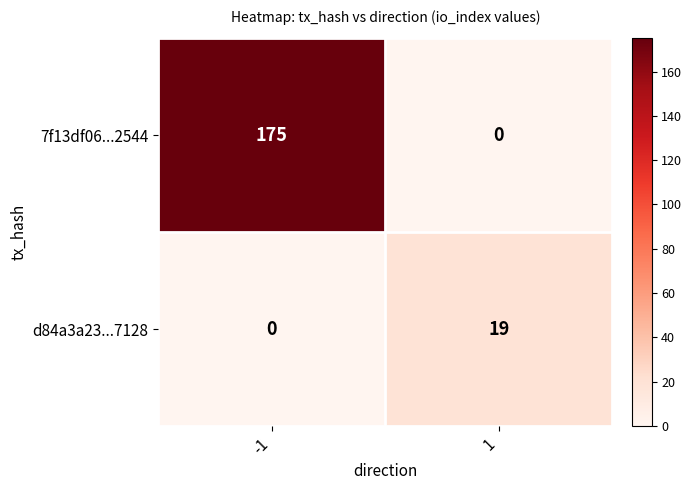

At which category is the sum across all series the highest?

-1